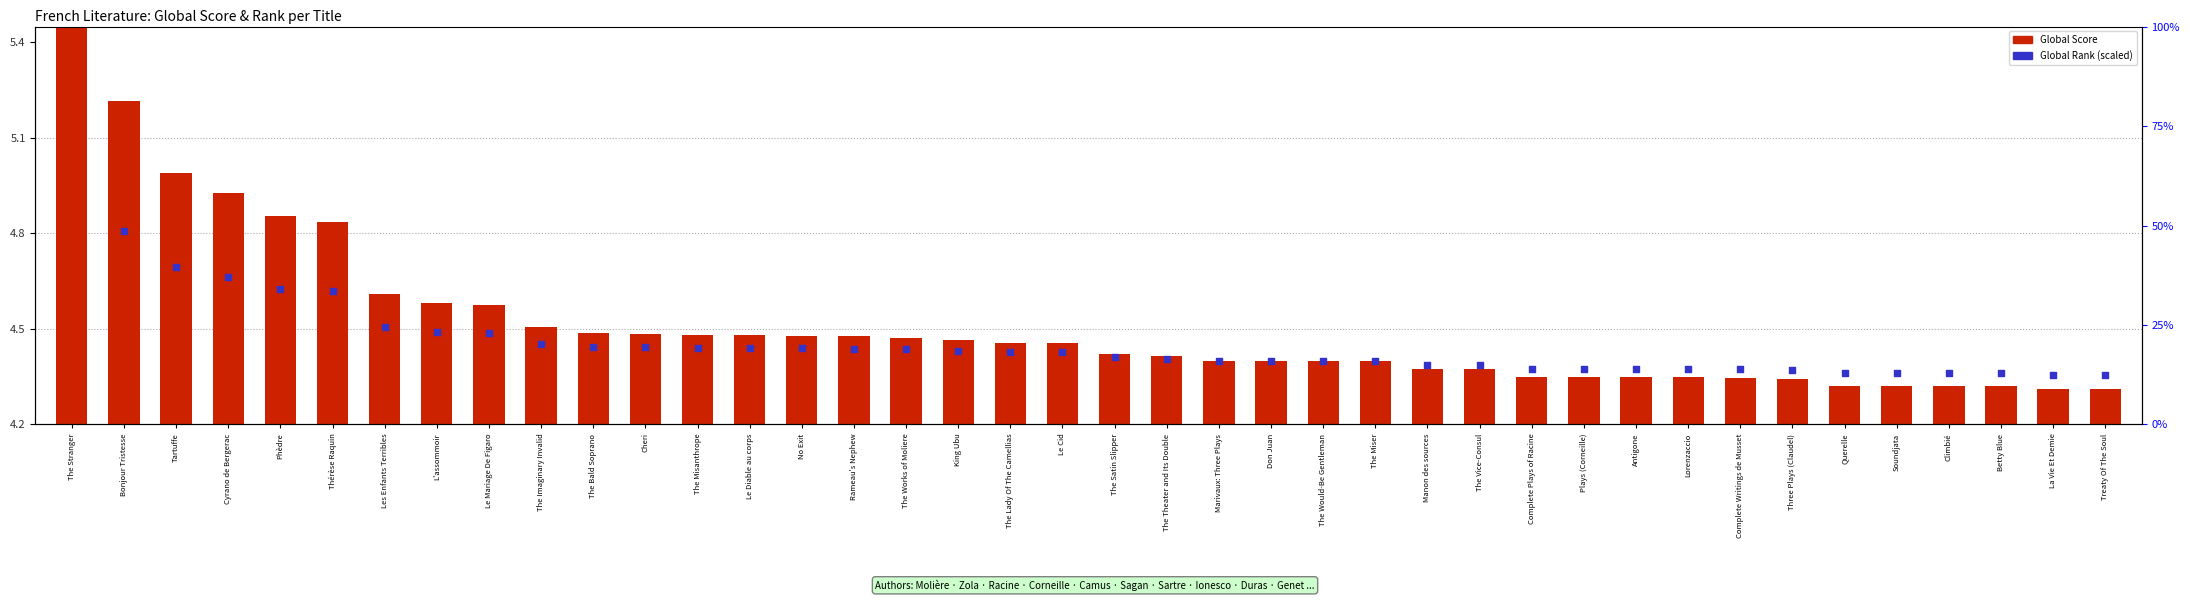

Which series has the largest Y range (max minus min)?

Global Score